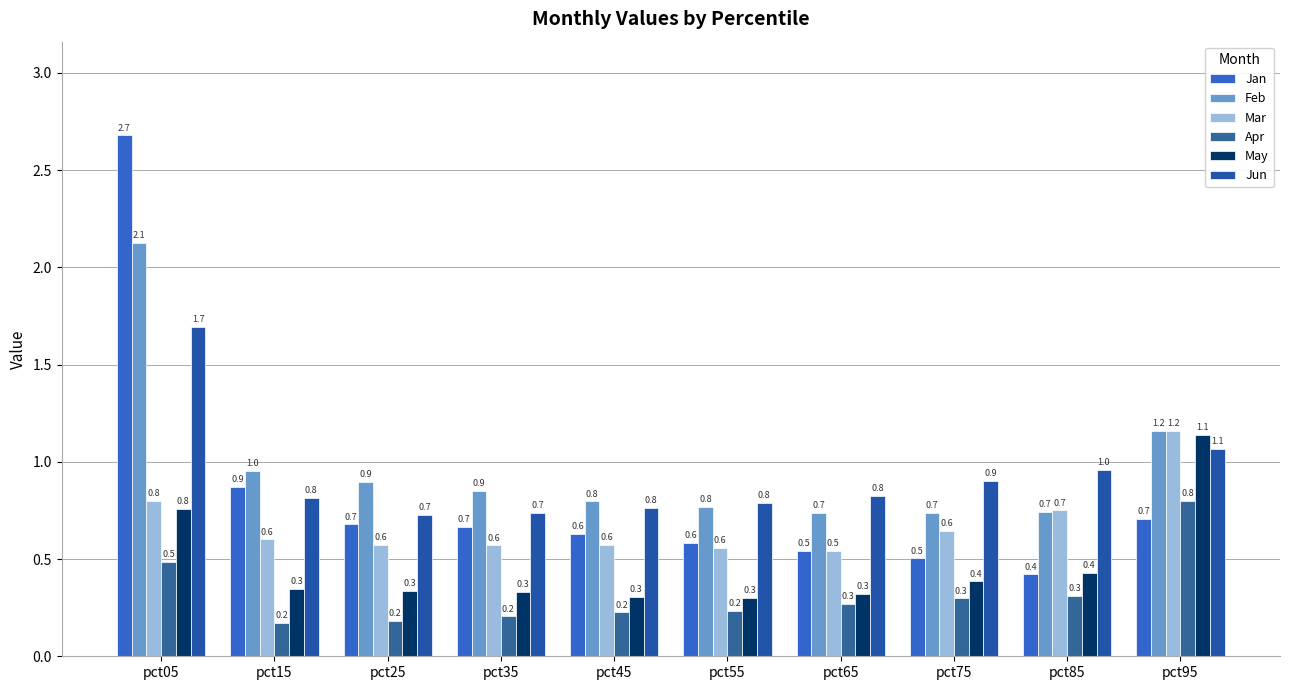

How many May values are between 0 and 1?

9